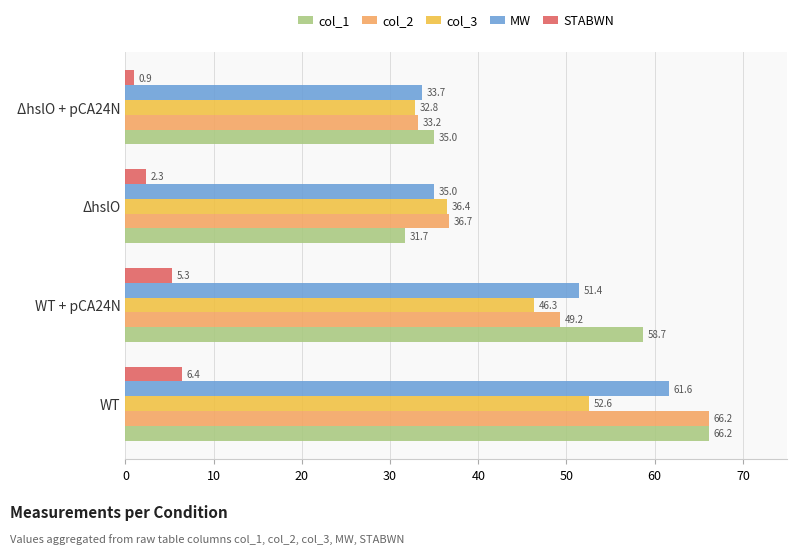

What is the maximum value shown in the chart?

66.2